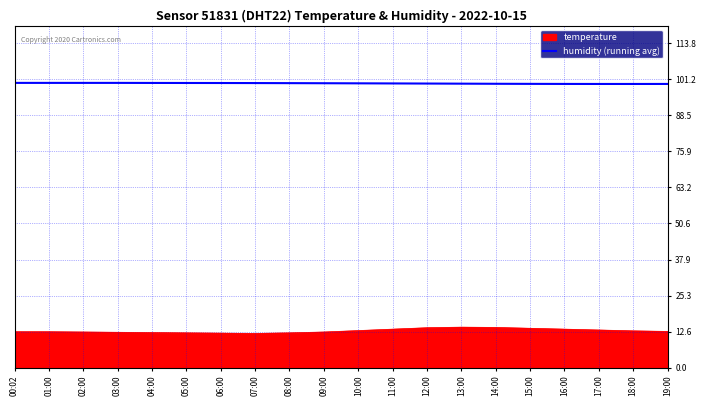

How many lines are shown in the chart?

2